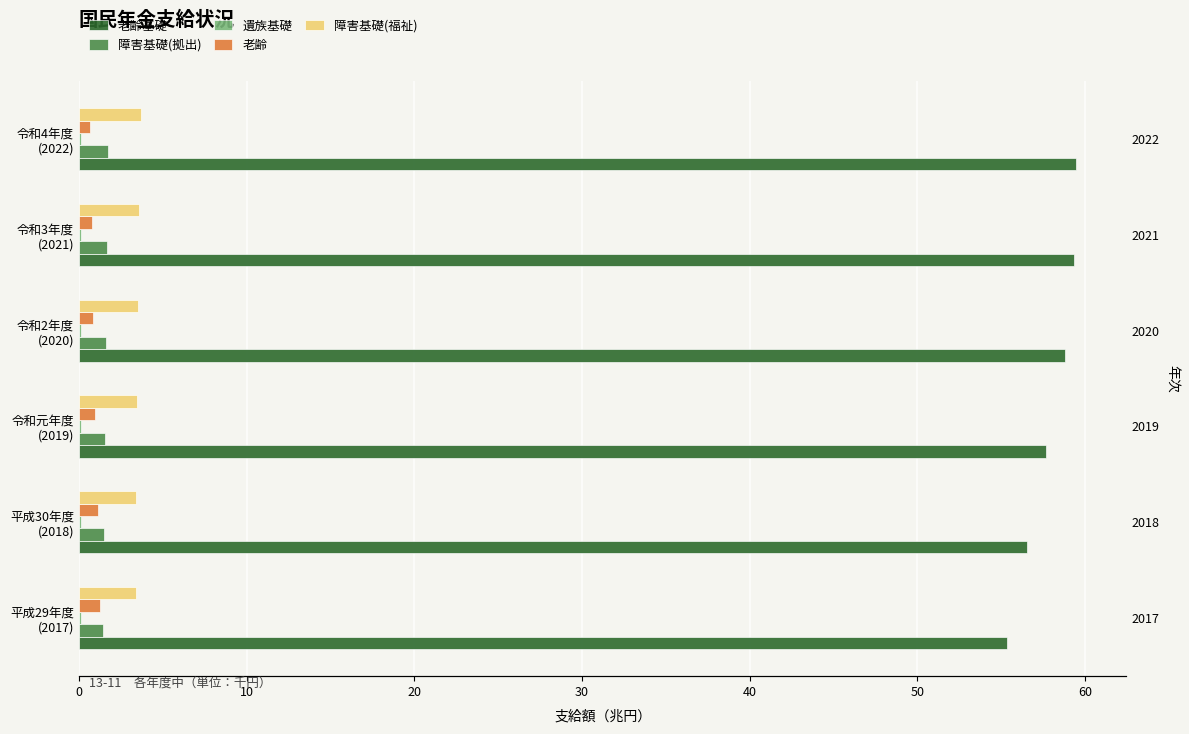

How many values in the 老齢基礎 series exceed 58?

3